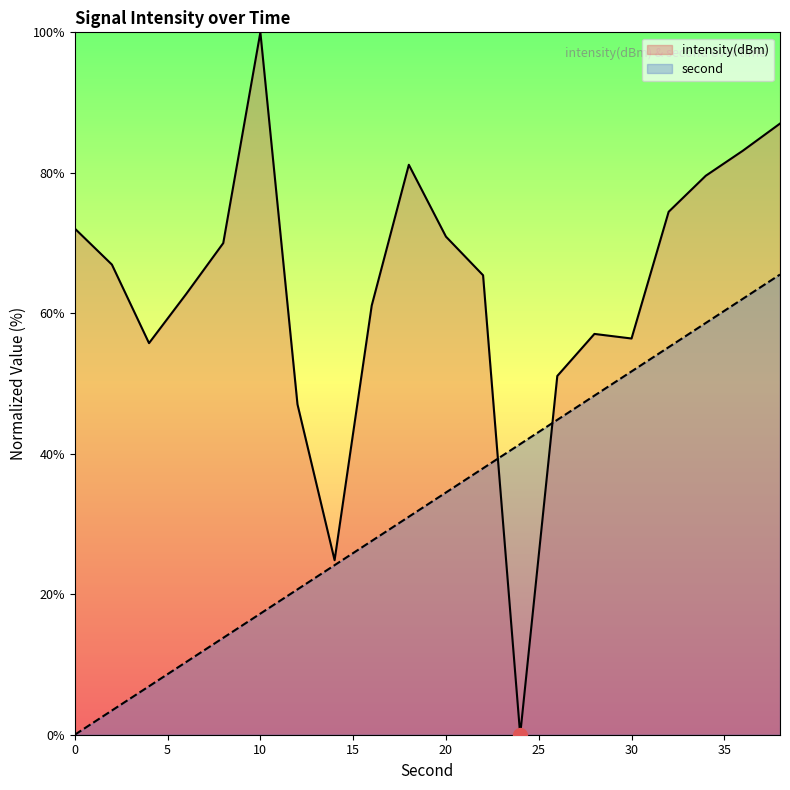

True or false: intensity has a value of 28.8 at 16.

False